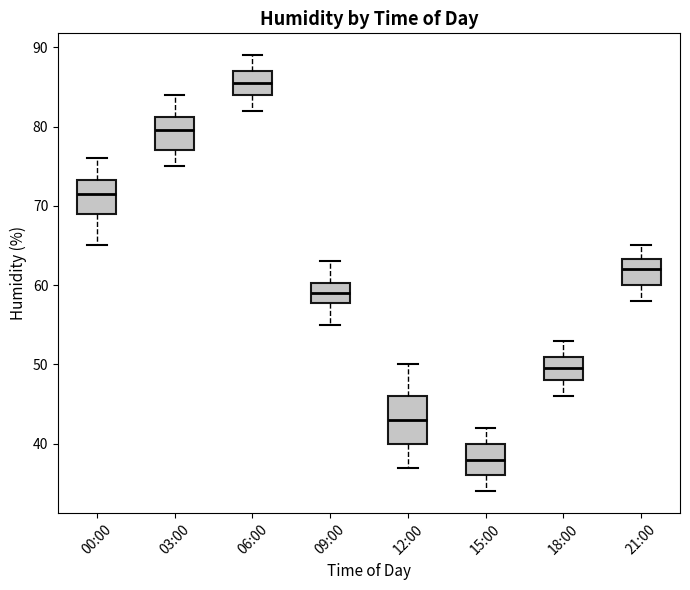

Reading left to right, transcribe this box plot: for each box, give where its median line is, the range the box spans, and where its two whiskers end, as read against the y-axis. The values are not printed on the chart, so give them approximately, as read against the axis.

00:00: median 72, box 69 to 73, whiskers 65 to 76
03:00: median 80, box 77 to 81, whiskers 75 to 84
06:00: median 86, box 84 to 87, whiskers 82 to 89
09:00: median 59, box 58 to 60, whiskers 55 to 63
12:00: median 43, box 40 to 46, whiskers 37 to 50
15:00: median 38, box 36 to 40, whiskers 34 to 42
18:00: median 50, box 48 to 51, whiskers 46 to 53
21:00: median 62, box 60 to 63, whiskers 58 to 65